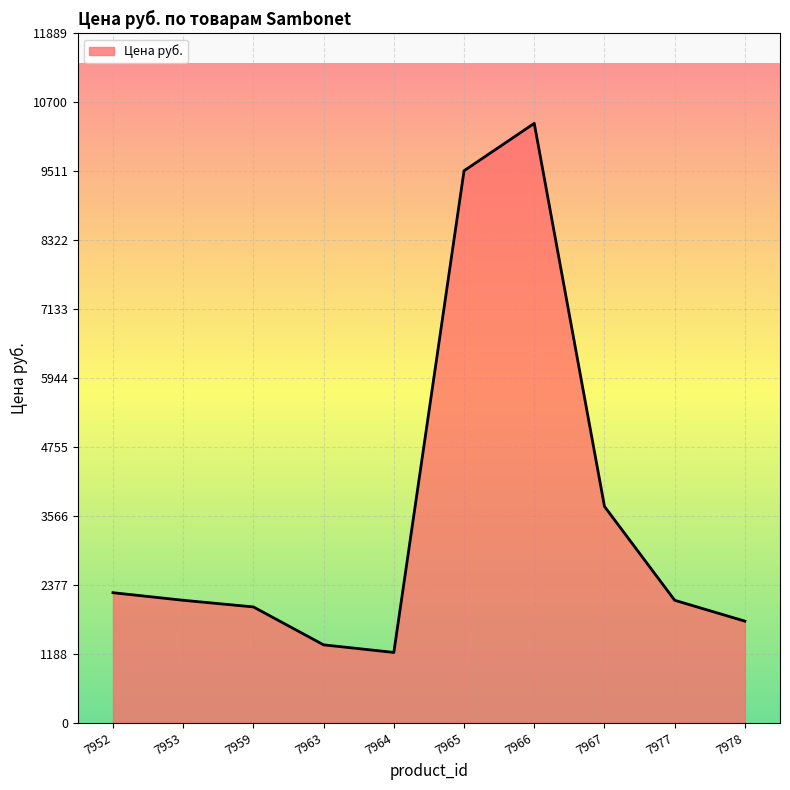

True or false: the data shows 1341.4 at 7963.

True